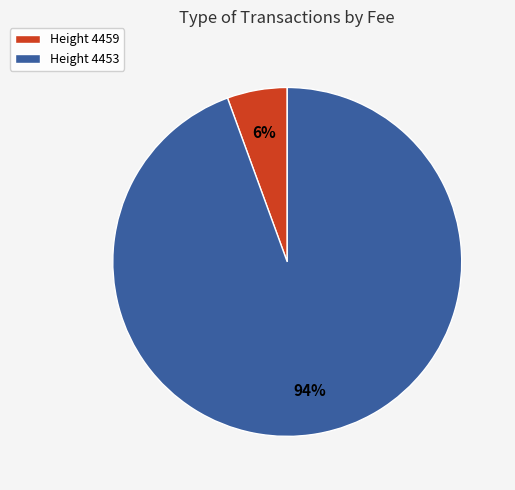

To the nearest percent, what portion does Height 4459 represent?

6%